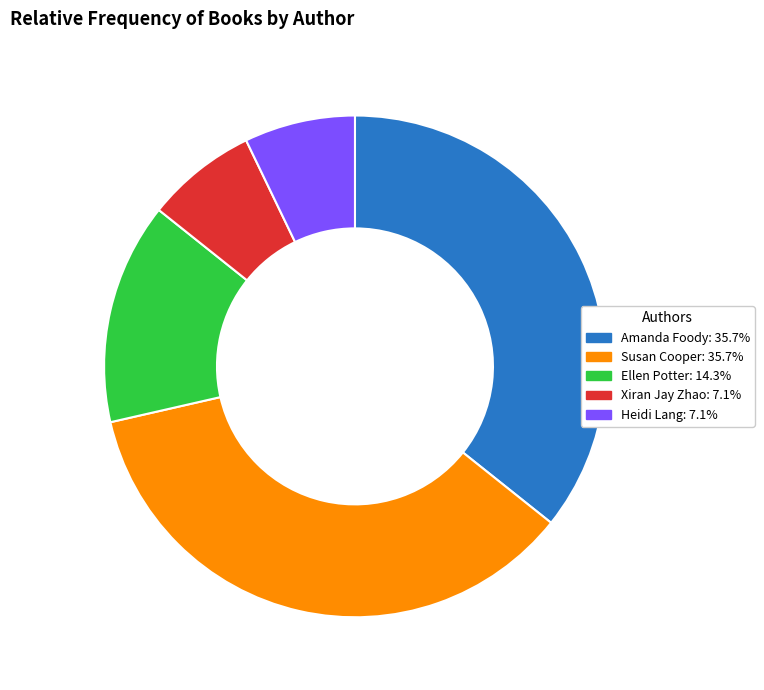

Is there a majority slice in this chart?

No